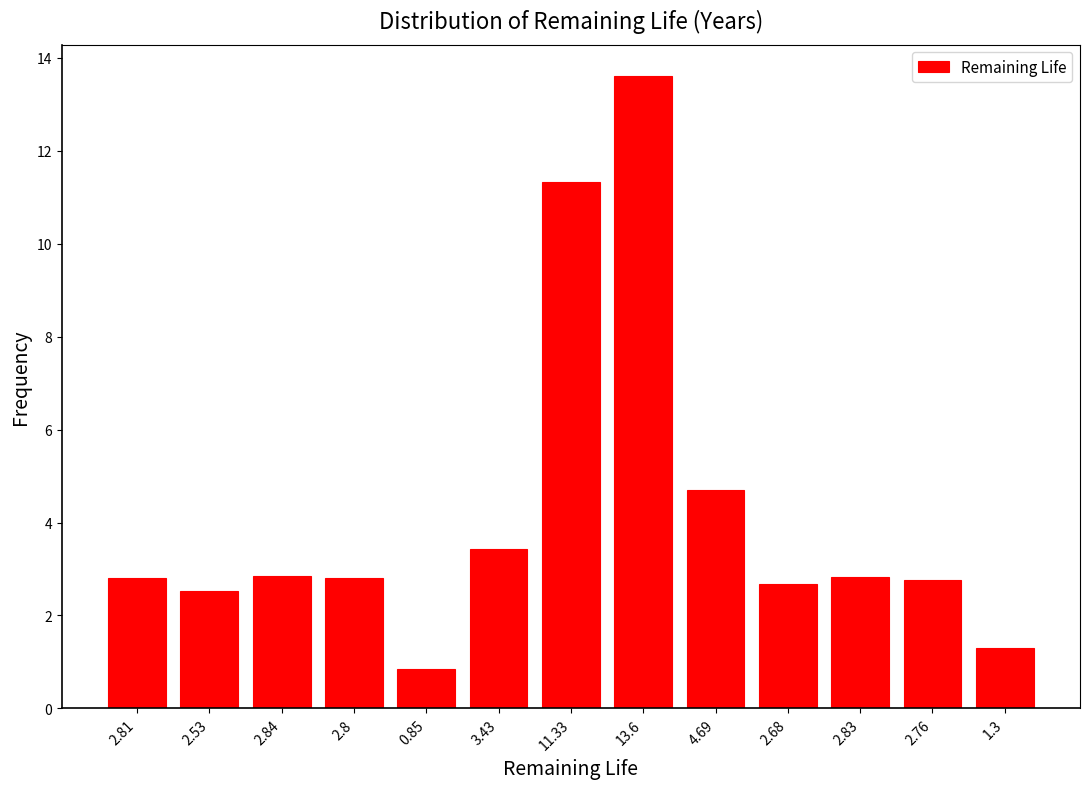

Reading left to right, what are all the values shown in this chart?

2.8	2.5	2.8	2.8	0.9	3.4	11.3	13.6	4.7	2.7	2.8	2.8	1.3